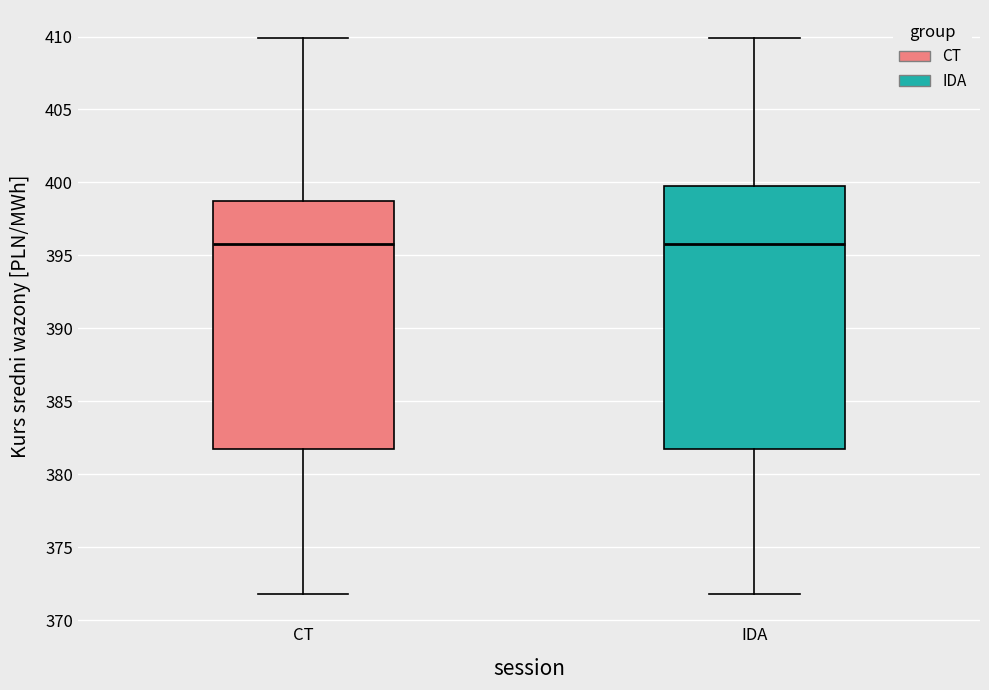

Reading left to right, transcribe this box plot: for each box, give where its median line is, the range the box spans, and where its two whiskers end, as read against the y-axis. The values are not printed on the chart, so give them approximately, as read against the axis.

CT: median 396.0, box 381.5 to 398.5, whiskers 372.0 to 410.0
IDA: median 396.0, box 381.5 to 399.5, whiskers 372.0 to 410.0